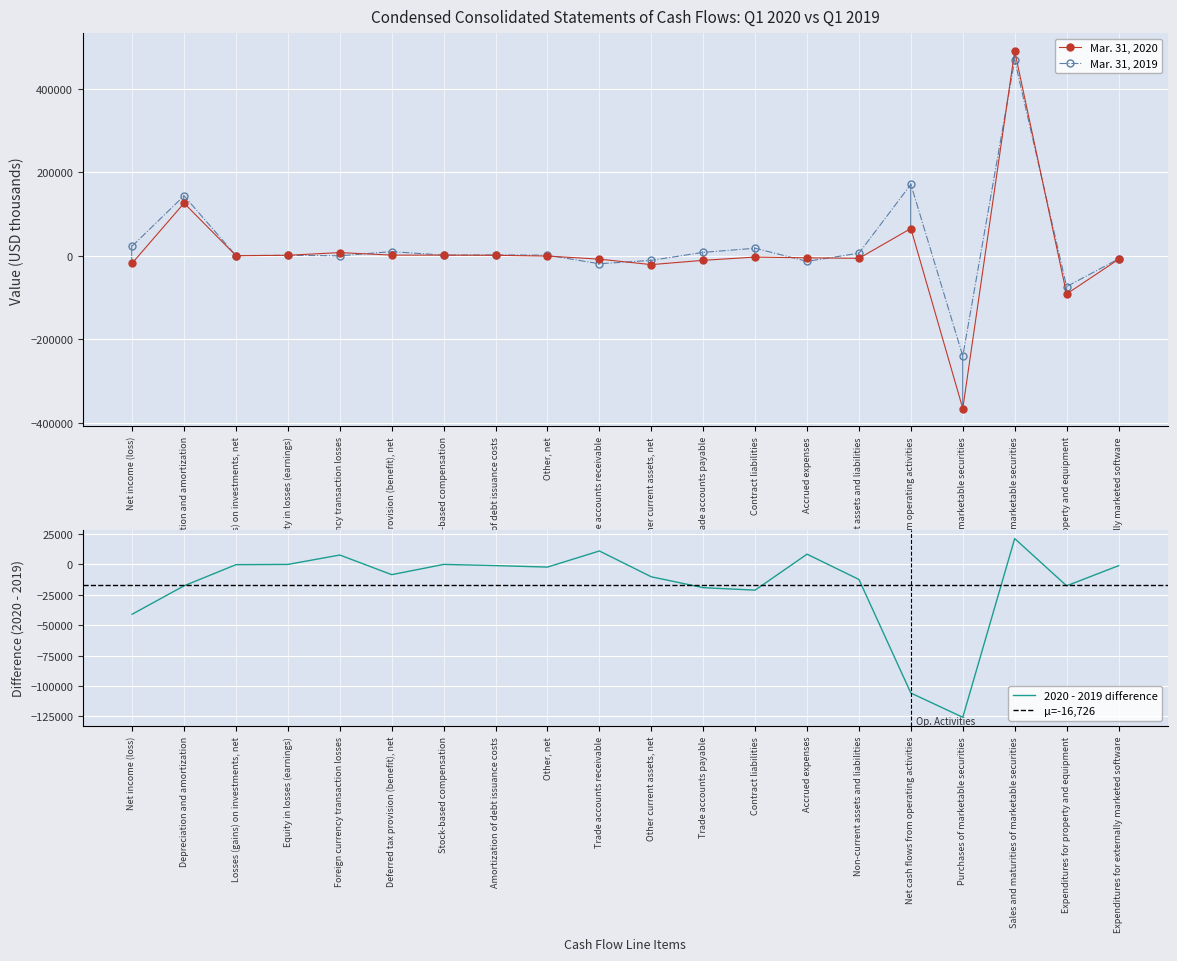

True or false: Mar. 31, 2020 has a value of -31390 at Other current assets, net.

False